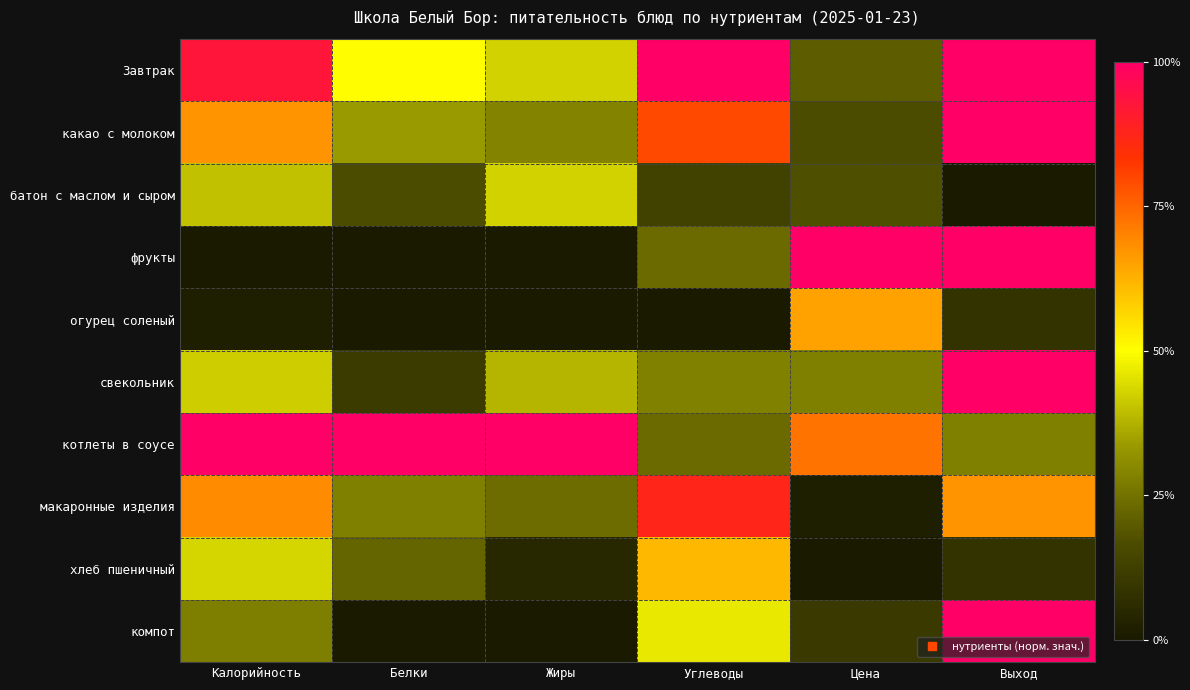

Reading left to right, extract all data points from this chart.

Завтрак: Калорийность=0.9	Белки=0.5	Жиры=0.4	Углеводы=1.0	Цена=0.2	Выход=1.0
какао с молоком: Калорийность=0.7	Белки=0.3	Жиры=0.3	Углеводы=0.8	Цена=0.2	Выход=1.0
батон с маслом и сыром: Калорийность=0.4	Белки=0.2	Жиры=0.4	Углеводы=0.1	Цена=0.2	Выход=0.0
фрукты: Калорийность=0.0	Белки=0.0	Жиры=0.0	Углеводы=0.2	Цена=1.0	Выход=1.0
огурец соленый: Калорийность=0.0	Белки=0.0	Жиры=0.0	Углеводы=0.0	Цена=0.6	Выход=0.1
свекольник: Калорийность=0.4	Белки=0.1	Жиры=0.4	Углеводы=0.3	Цена=0.3	Выход=1.0
котлеты в соусе: Калорийность=1.0	Белки=1.0	Жиры=1.0	Углеводы=0.2	Цена=0.7	Выход=0.3
макаронные изделия: Калорийность=0.7	Белки=0.3	Жиры=0.2	Углеводы=0.9	Цена=0.0	Выход=0.7
хлеб пшеничный: Калорийность=0.4	Белки=0.2	Жиры=0.0	Углеводы=0.6	Цена=0.0	Выход=0.1
компот: Калорийность=0.3	Белки=0.0	Жиры=0.0	Углеводы=0.5	Цена=0.1	Выход=1.0